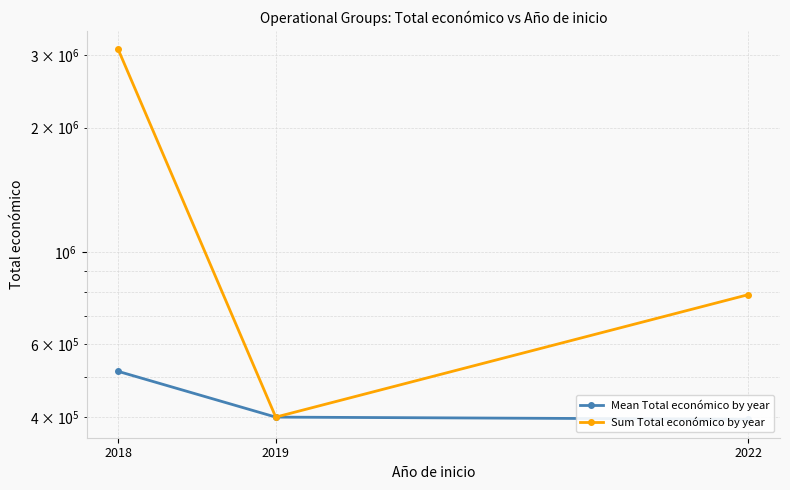

Between 2018 and 2022, which is larger?

2018